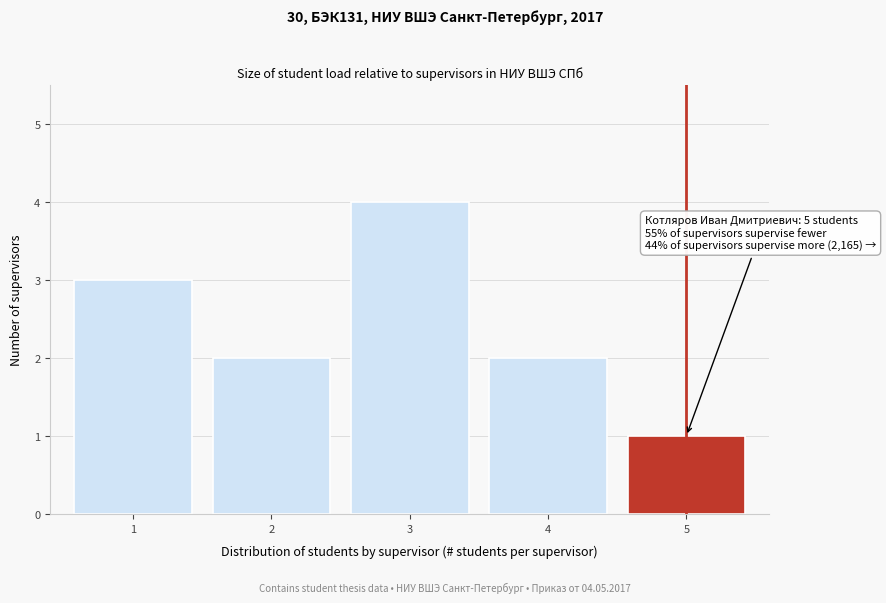

Reading right to left, list all the values displayed in this chart.

5=1	4=2	3=4	2=2	1=3